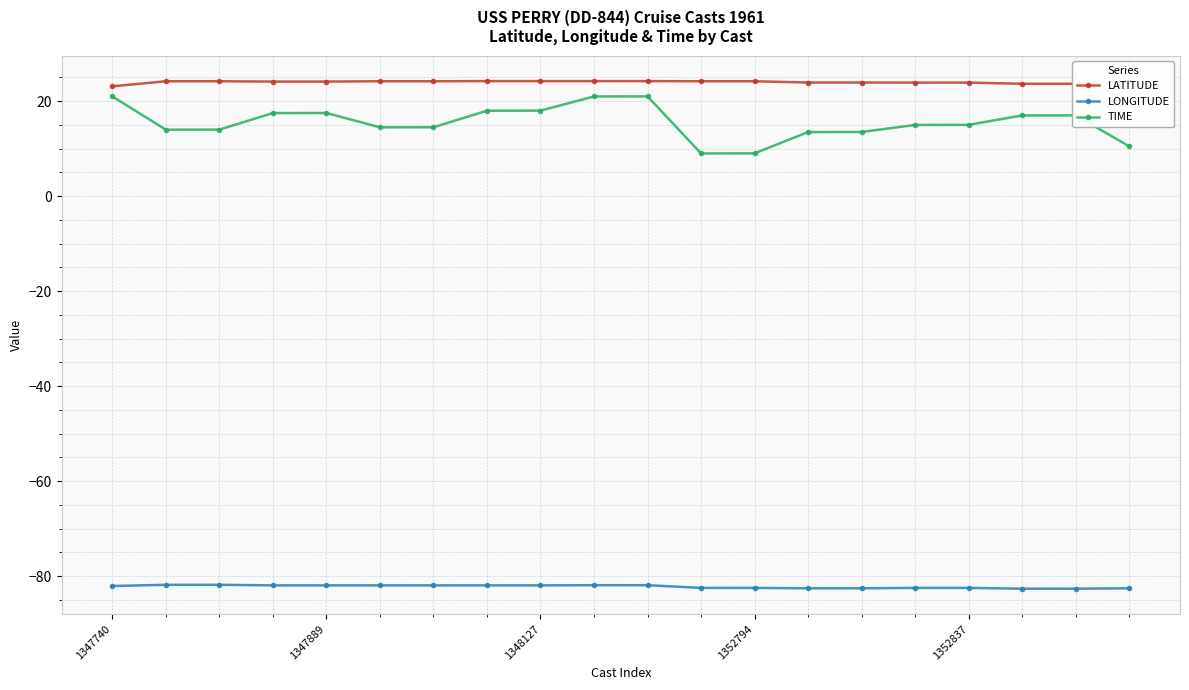

What is the sum of all TIME values?

310.7